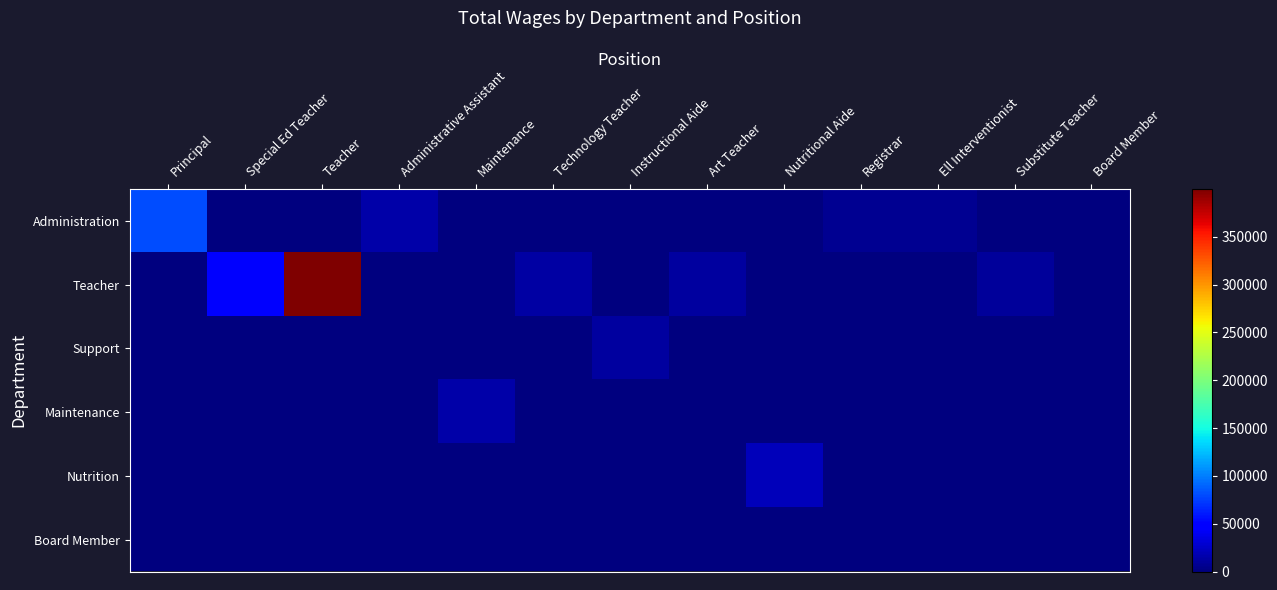

What is the spread (max minus min) of values at Special Ed Teacher?

47239